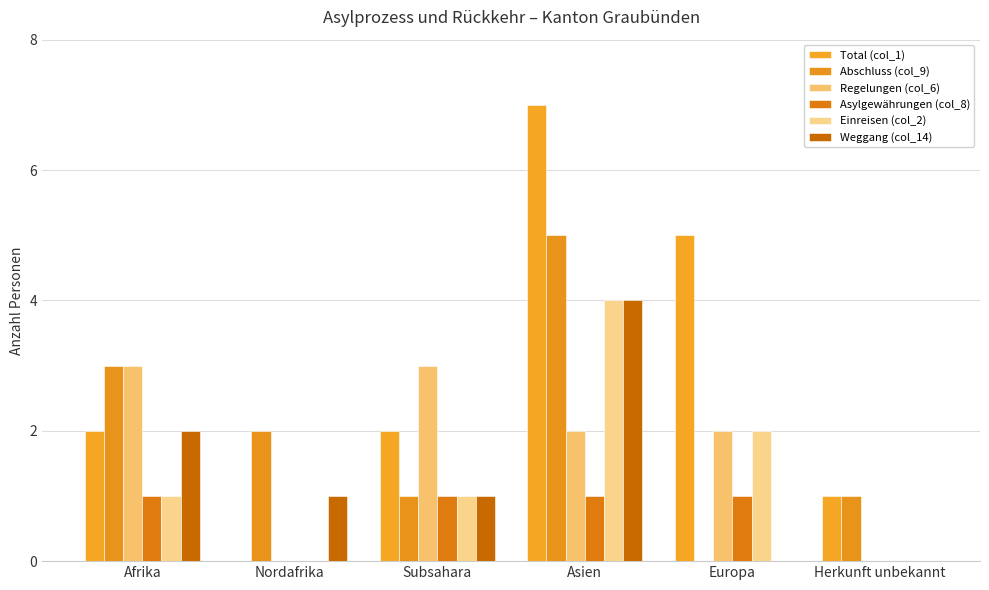

Which series has the largest range (max minus min)?

Total (col_1)